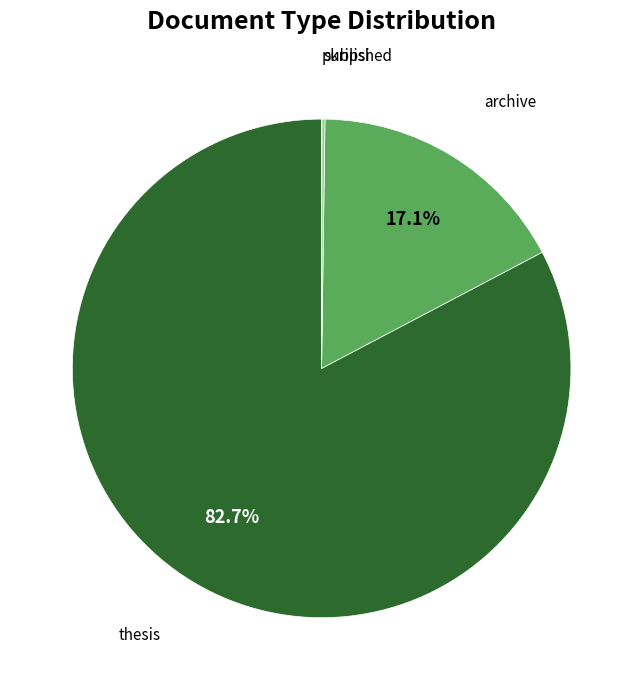

Is there a majority slice in this chart?

Yes